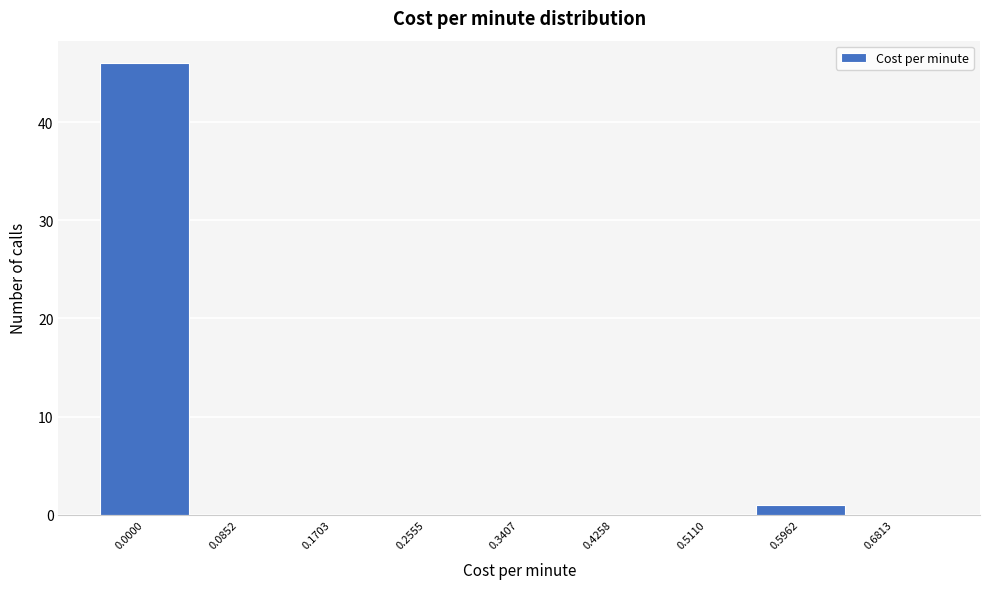

Reading left to right, transcribe all the data shown in this chart.

0.0000=46	0.0852=0	0.1703=0	0.2555=0	0.3407=0	0.4258=0	0.5110=0	0.5962=1	0.6813=0